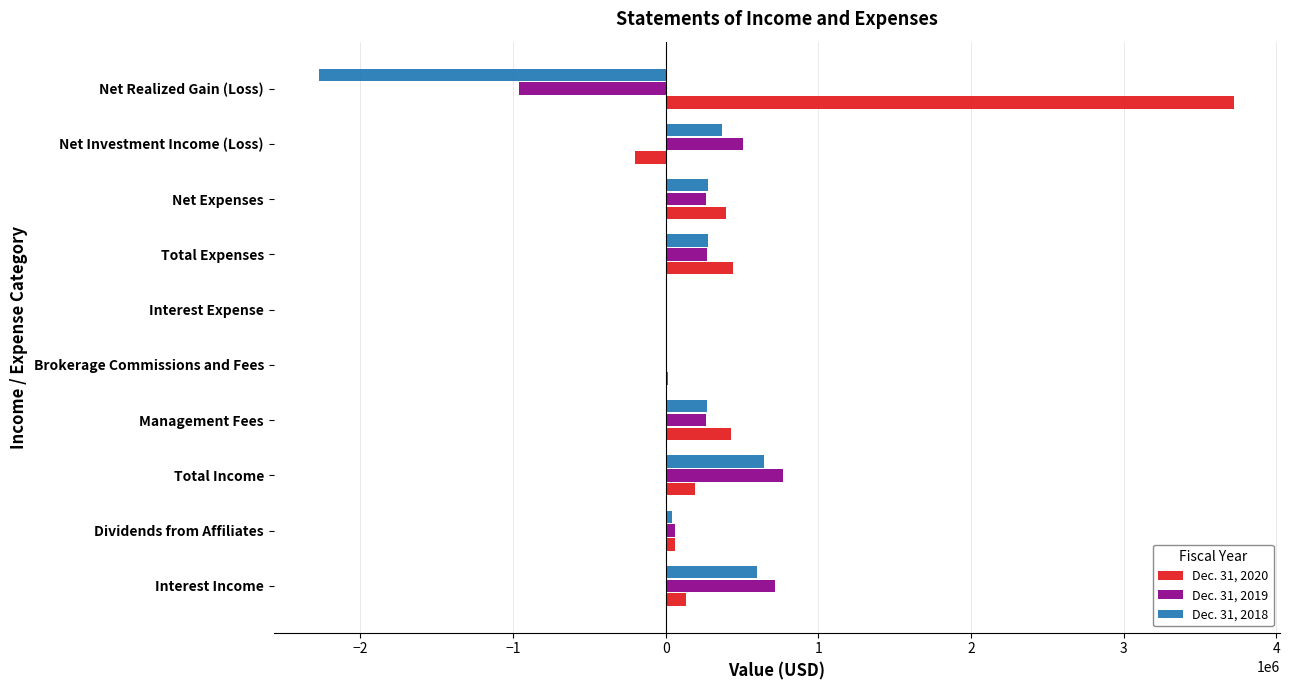

What is the maximum value shown in the chart?

3725409